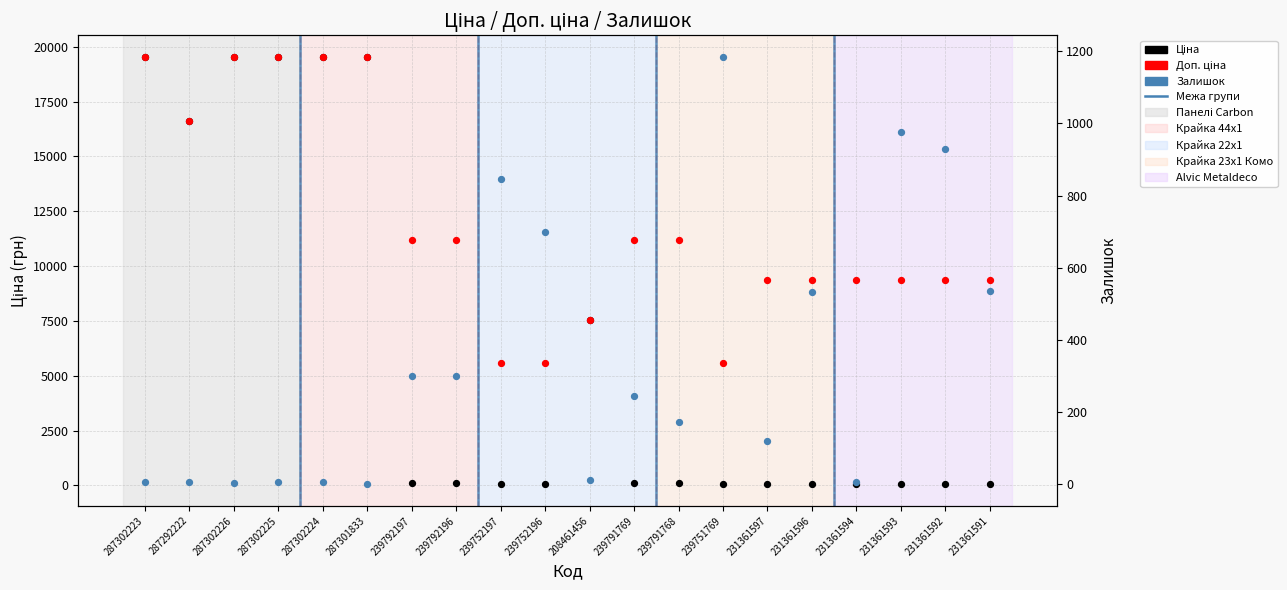

At which category is the sum across all series the highest?

287302223